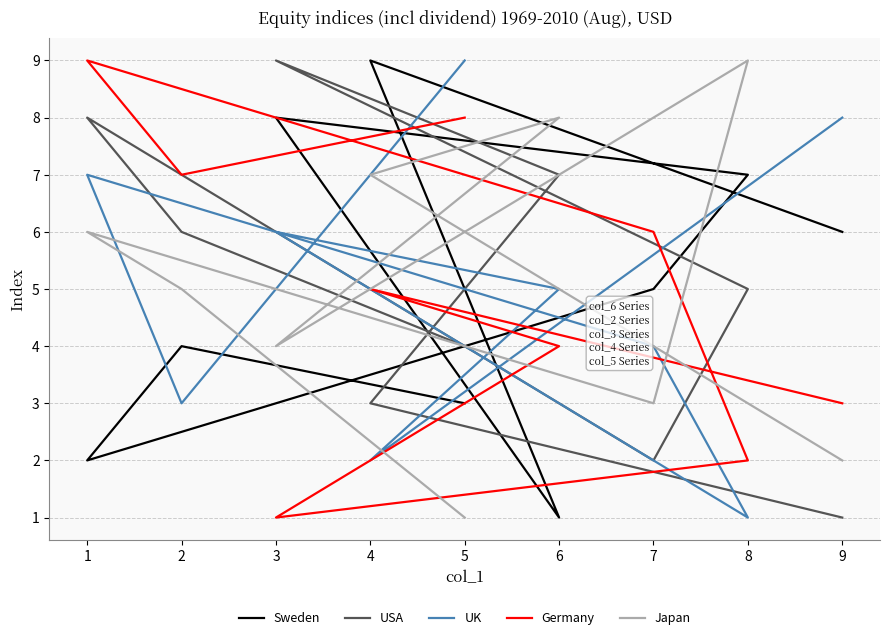

What is the sum of the UK values at 1 and 3?

13